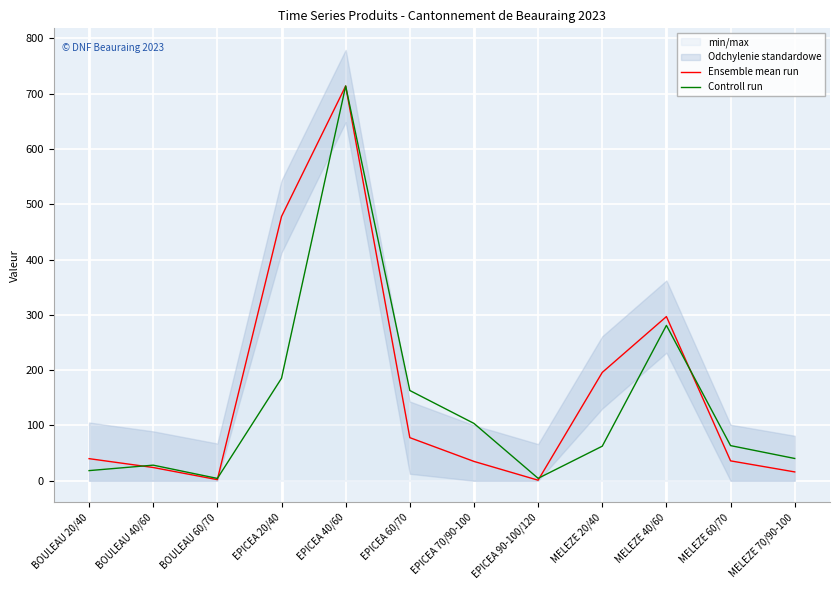

At which label does Ensemble mean run first exceed 40?

EPICEA 20/40